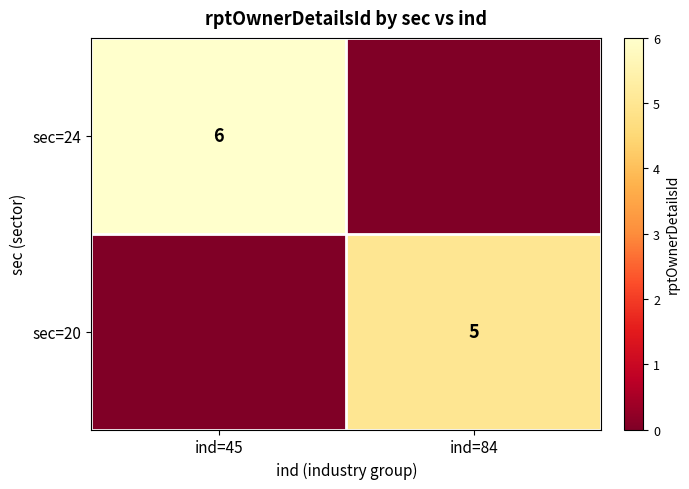

True or false: sec=24 has a value of 6 at ind=45.

True